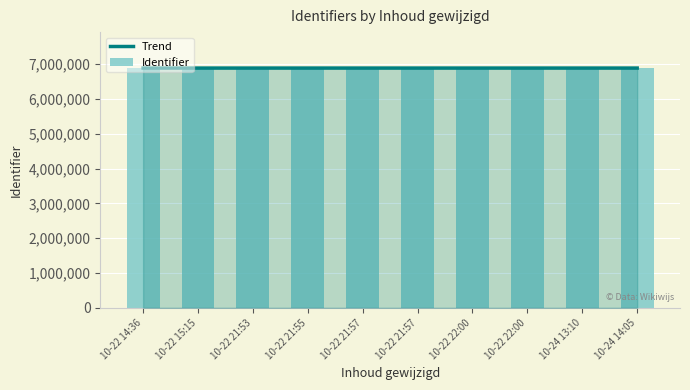

Where is Identifier nearest to the value 6886485?

10-22 21:57